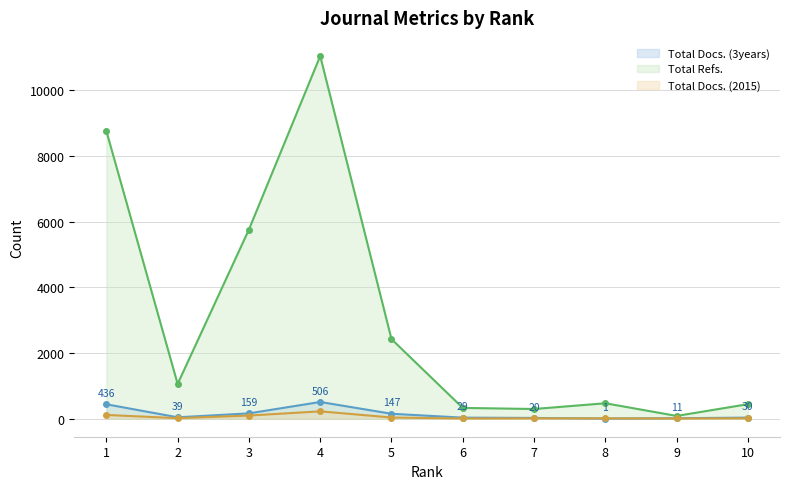

True or false: Total Refs. and Total Docs. (2015) intersect in this chart.

False